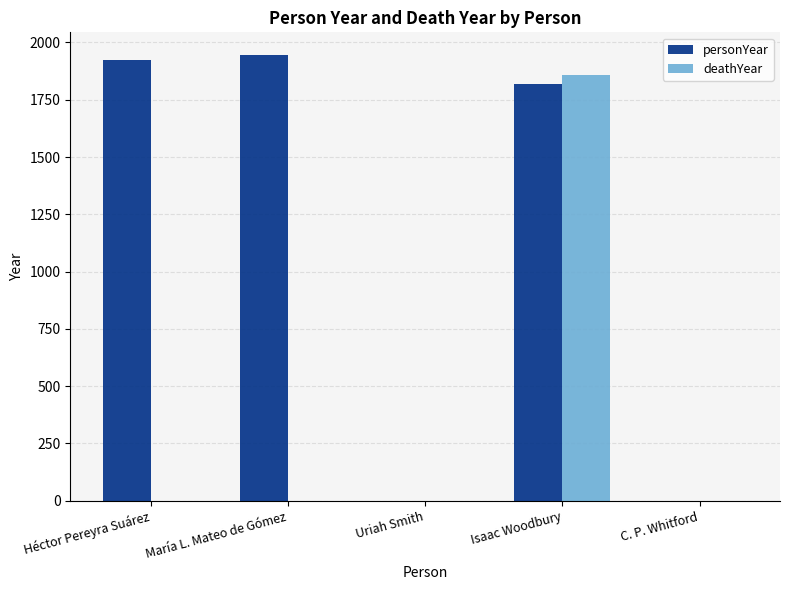

Reading right to left, list all the values displayed in this chart.

personYear: C. P. Whitford=0	Isaac Woodbury=1819	Uriah Smith=0	María L. Mateo de Gómez=1947	Héctor Pereyra Suárez=1922
deathYear: C. P. Whitford=0	Isaac Woodbury=1858	Uriah Smith=0	María L. Mateo de Gómez=0	Héctor Pereyra Suárez=0